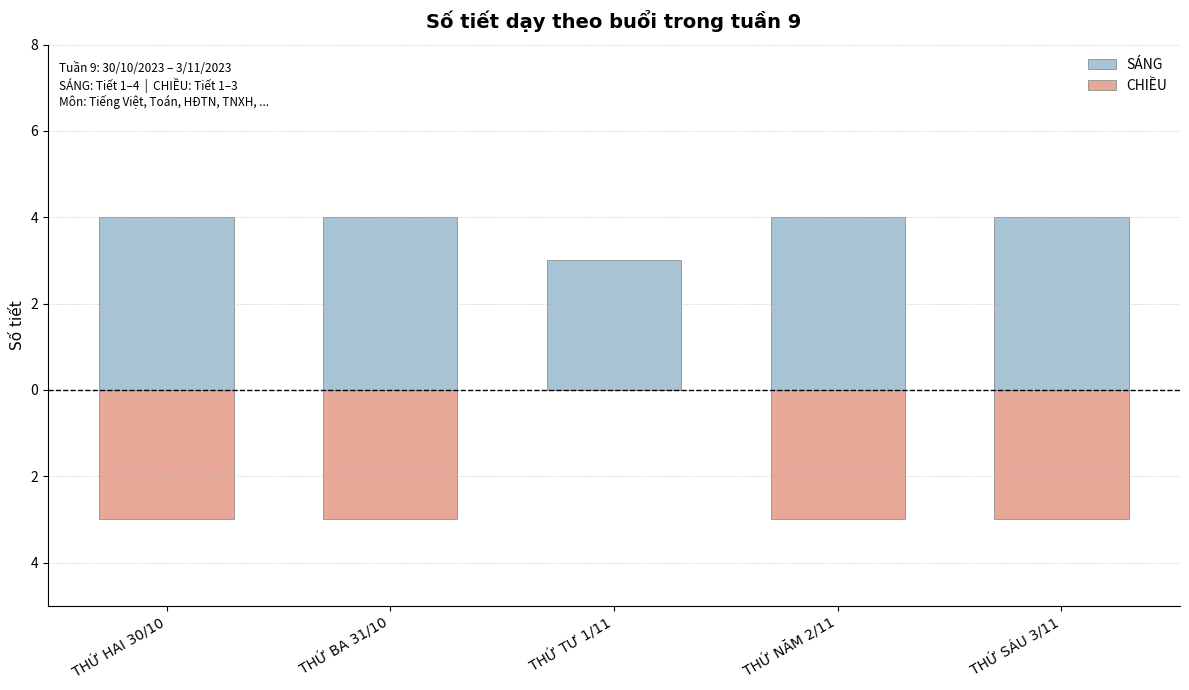

How many groups of bars are there?

5